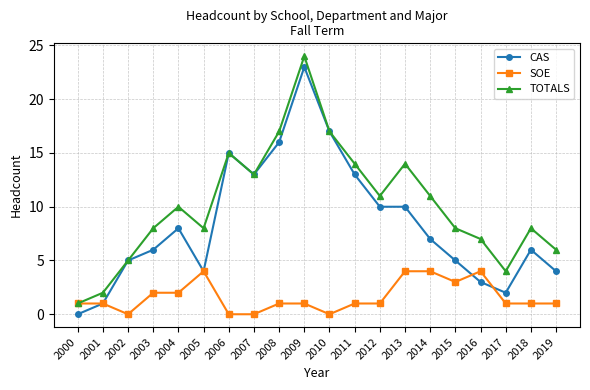

What is the maximum value shown in the chart?

24